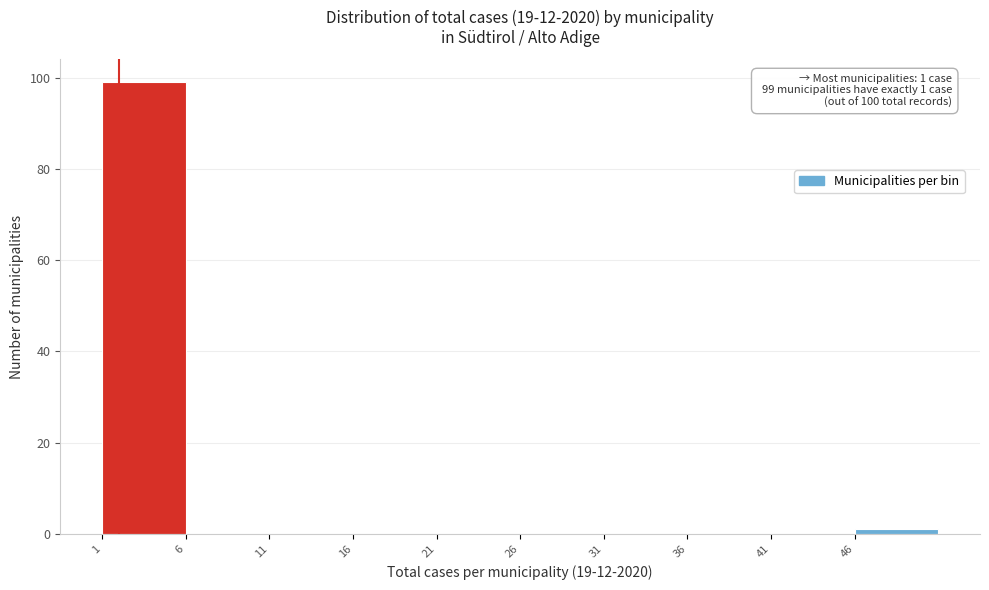

Which range on the x-axis has the tallest bar?

1 to 6